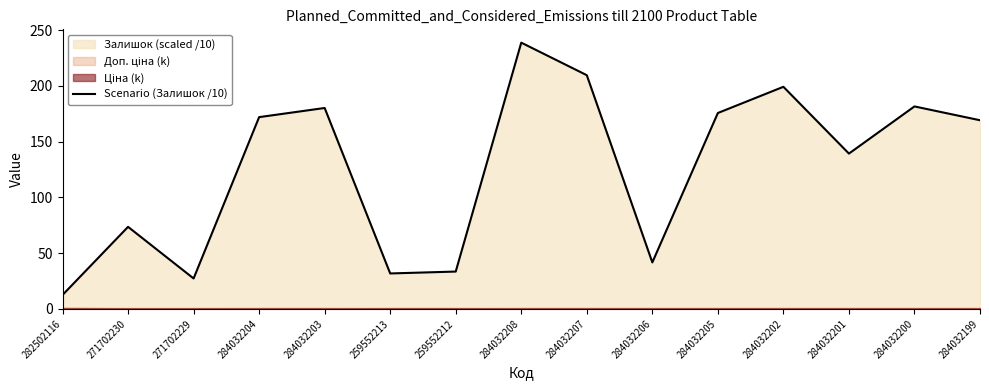

Rank the categories by value from highest to lowest.

284032208, 284032207, 284032202, 284032200, 284032203, 284032205, 284032204, 284032199, 284032201, 271702230, 284032206, 259552212, 259552213, 271702229, 282502116